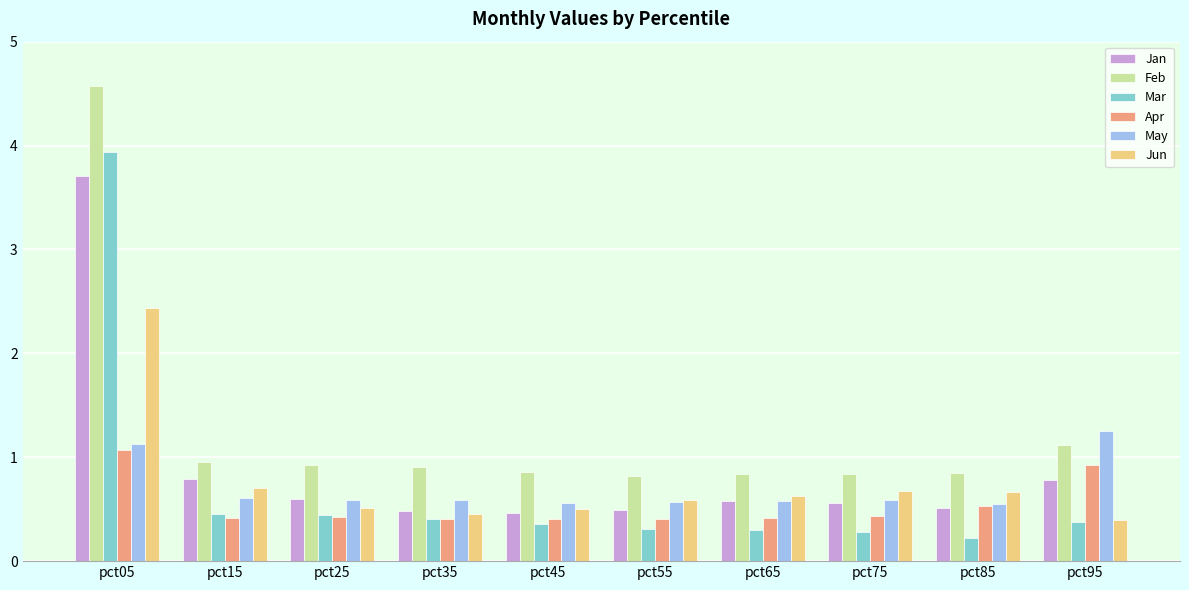

Which series has the widest spread of values?

Feb